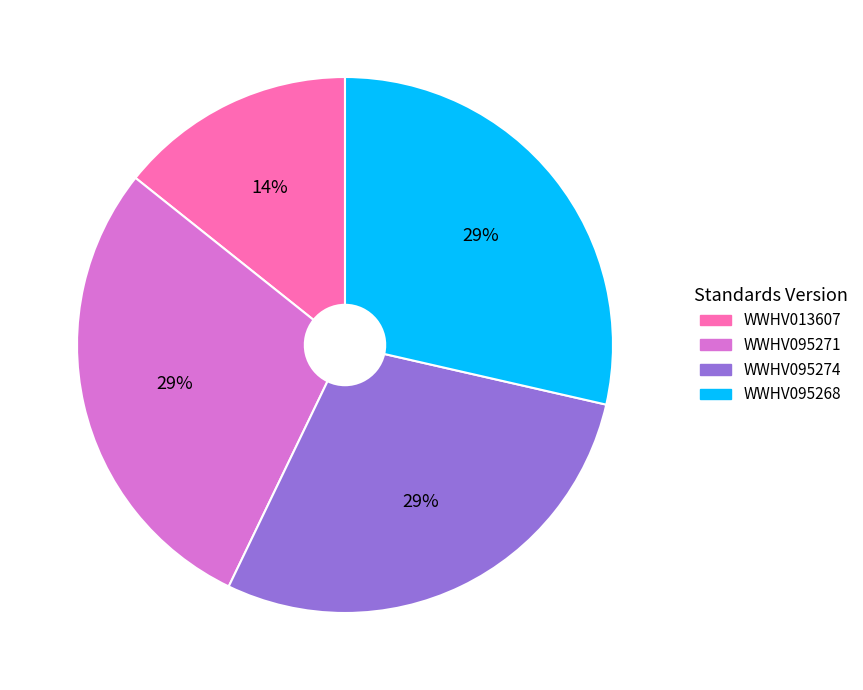

What percentage is the WWHV095268 slice, to the nearest percent?

29%